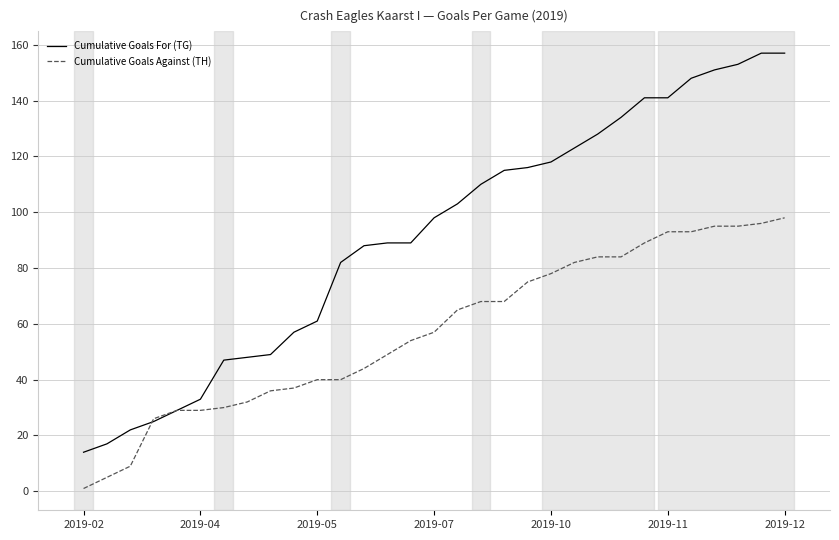

What is the greatest value displayed?

157